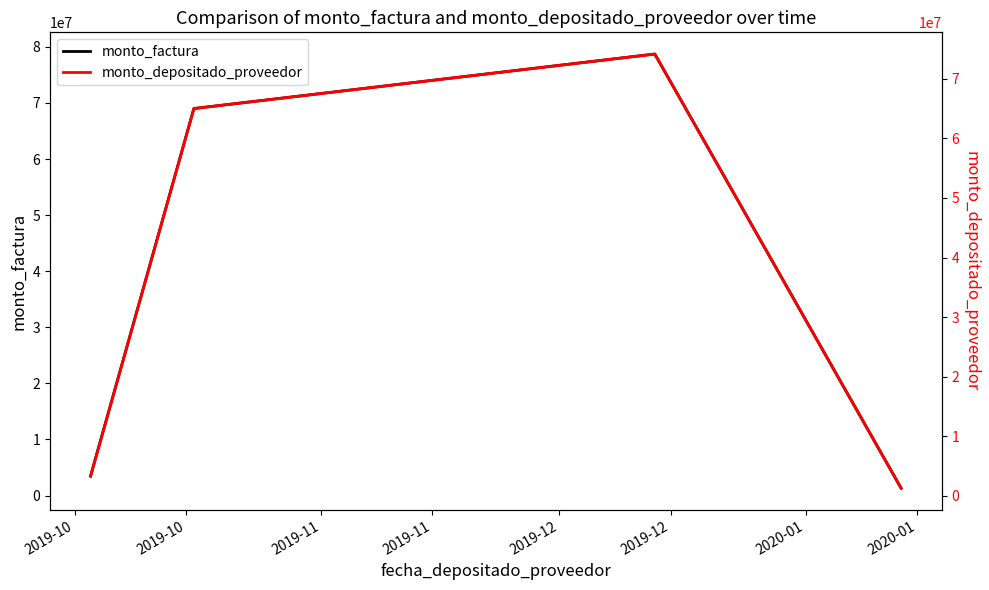

In monto_factura, how many points are higher than both neighbors (excluding endpoints)?

1